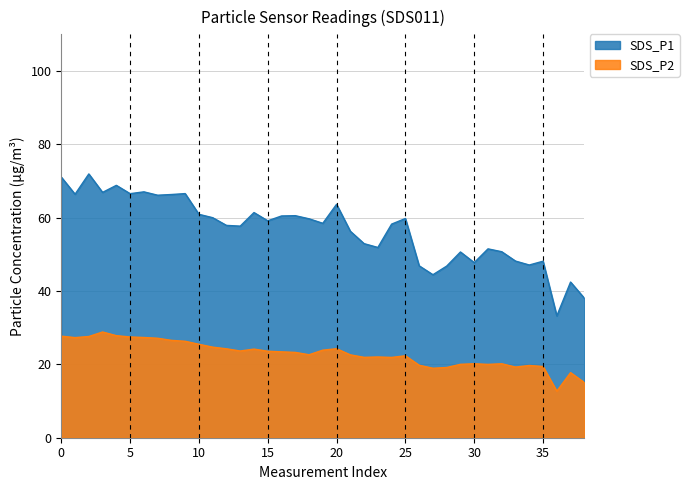

How many data points does each series have?

39